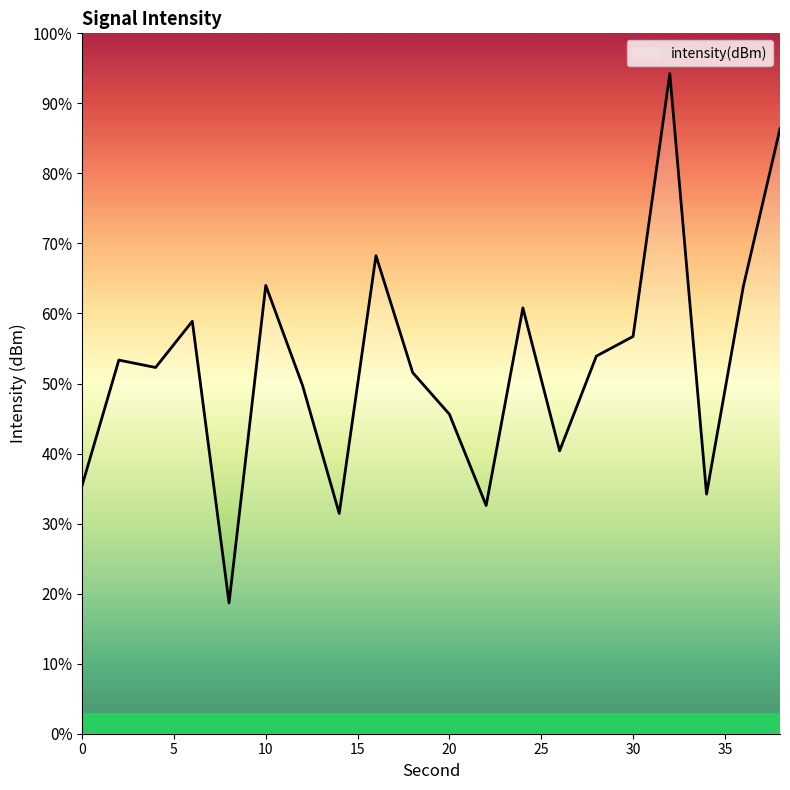

What is the maximum value shown in the chart?

94.3